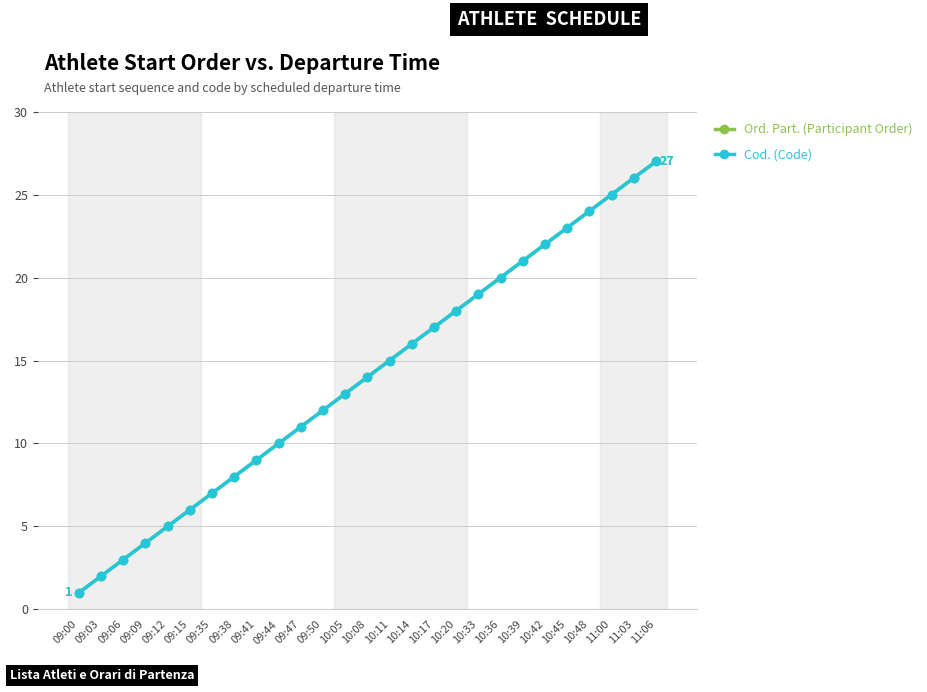

Is it true that Cod. (Code) equals 8 at 09:38?

True